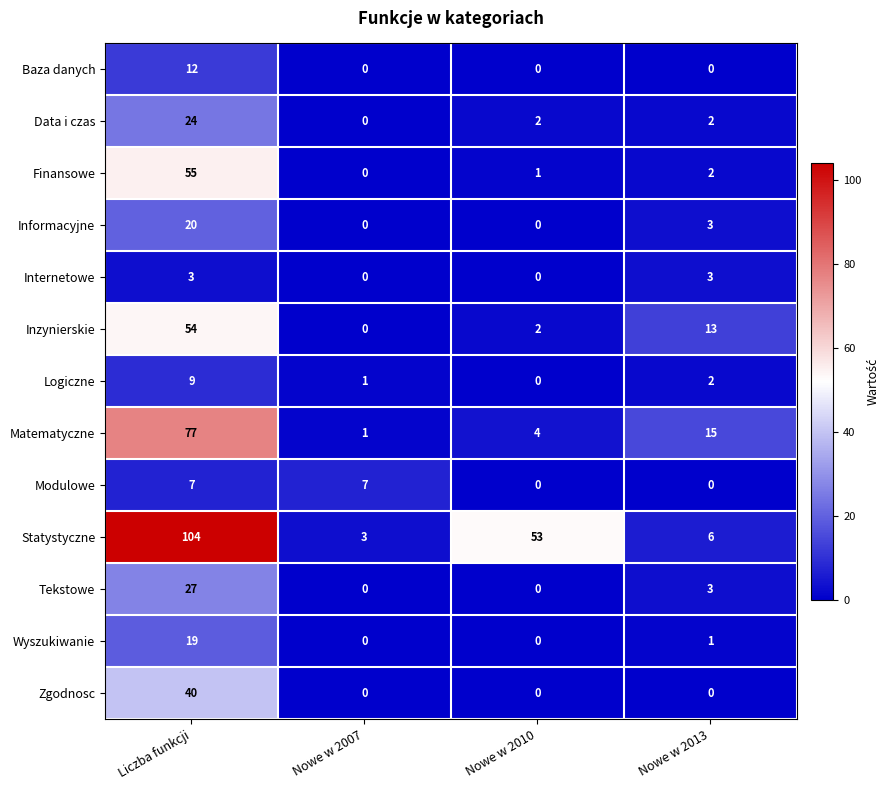

True or false: Zgodnosc has a value of 0 at Nowe w 2010.

True